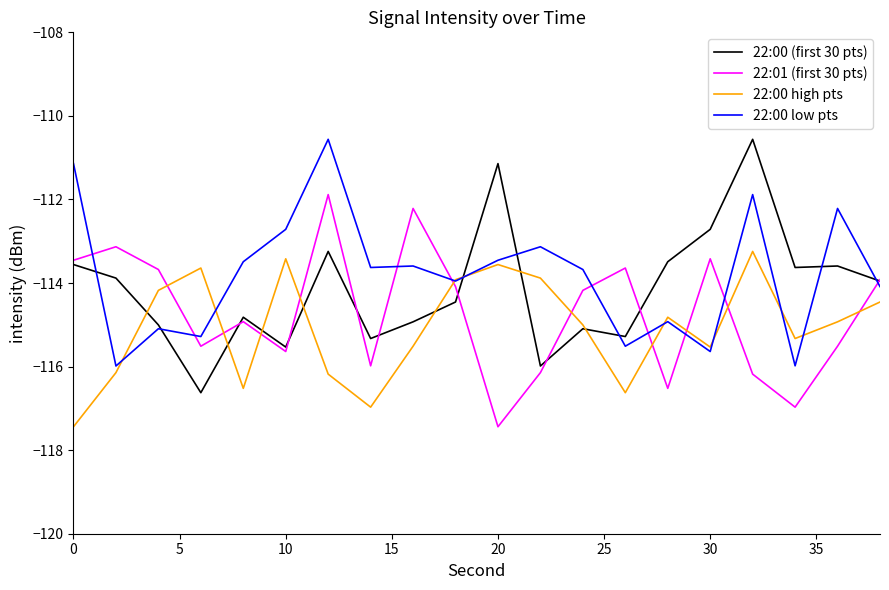

What is the maximum value shown in the chart?

-110.6